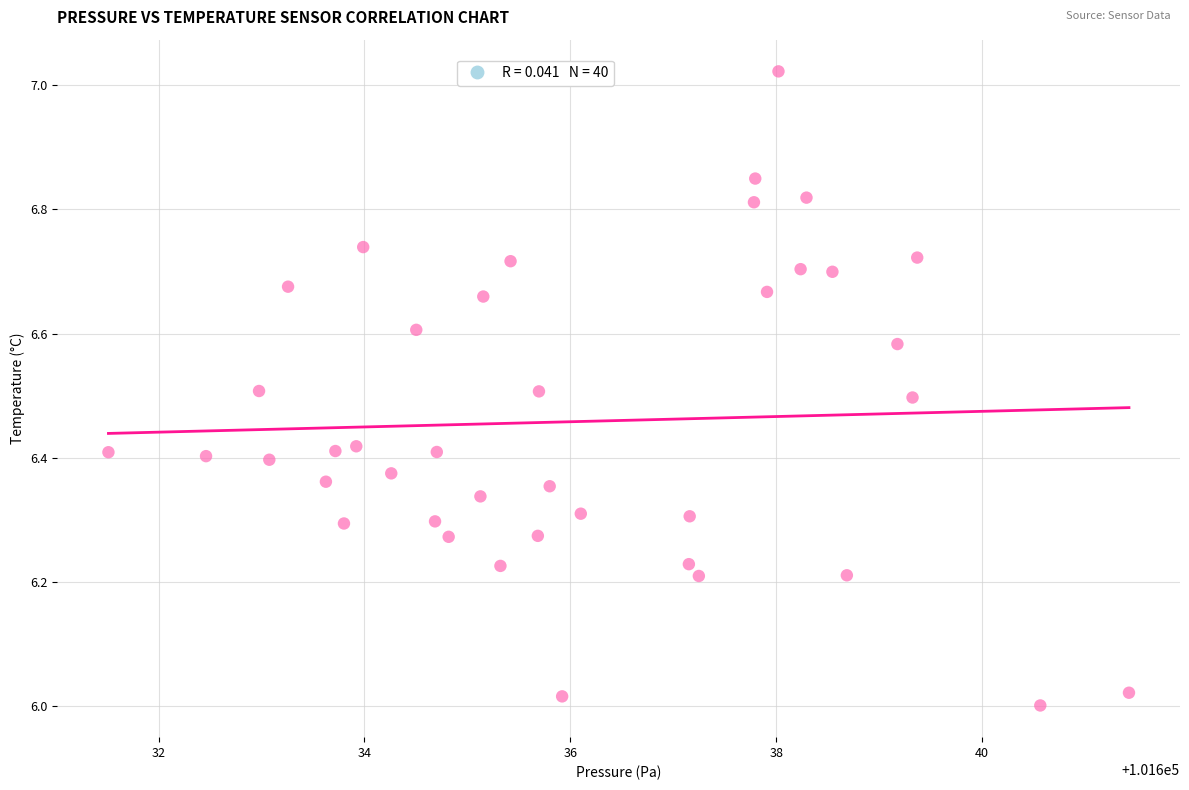

What is the range of Y values (max minus min)?

1.0